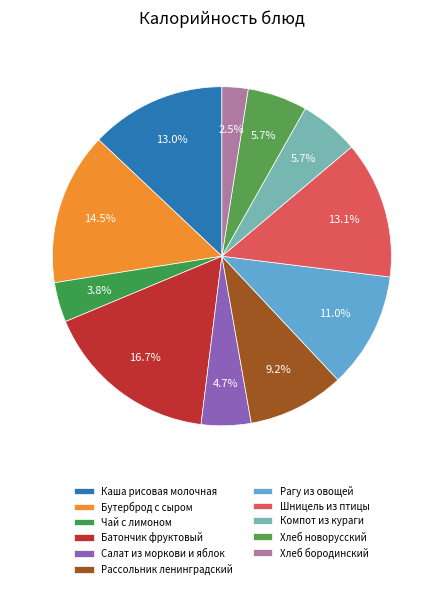

Rank the categories by value from lowest to highest.

Хлеб бородинский, Чай с лимоном, Салат из моркови и яблок, Компот из кураги, Хлеб новорусский, Рассольник ленинградский, Рагу из овощей, Каша рисовая молочная, Шницель из птицы, Бутерброд с сыром, Батончик фруктовый